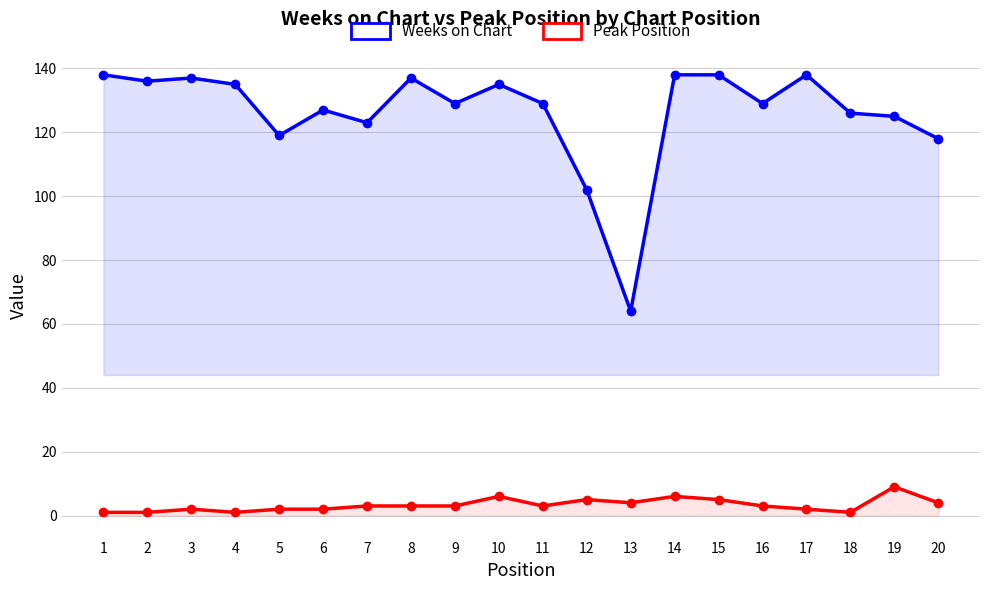

Is the value of Weeks on Chart at 8 greater than the value of Peak Position at 17?

Yes